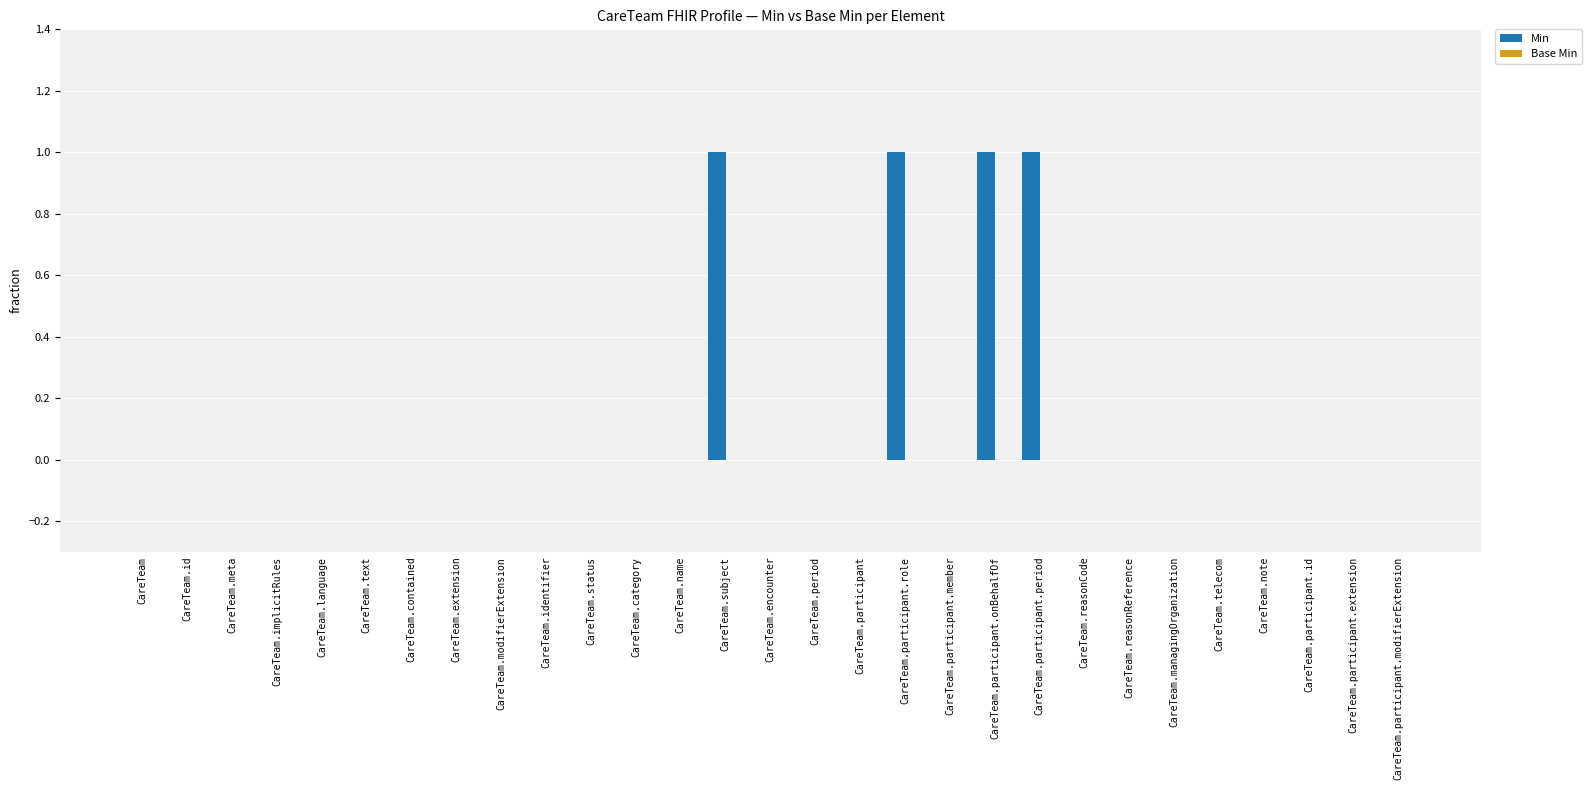

What is the sum of all values?

4